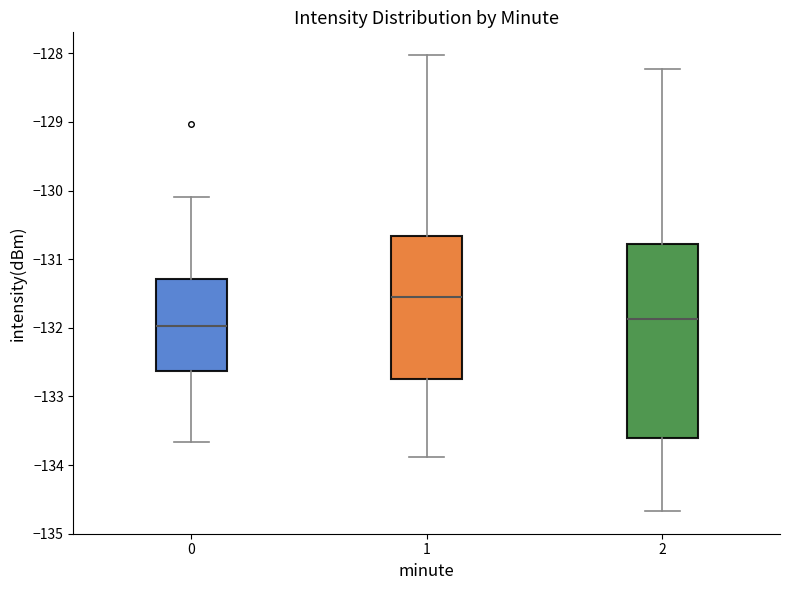

Which box's median line is the highest?

1